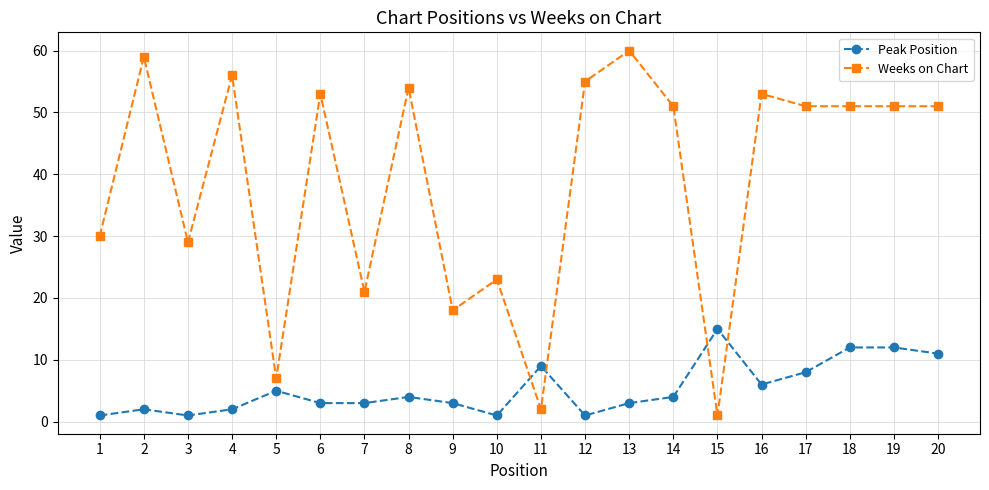

The value of Weeks on Chart at 8 is 54. True or false?

True